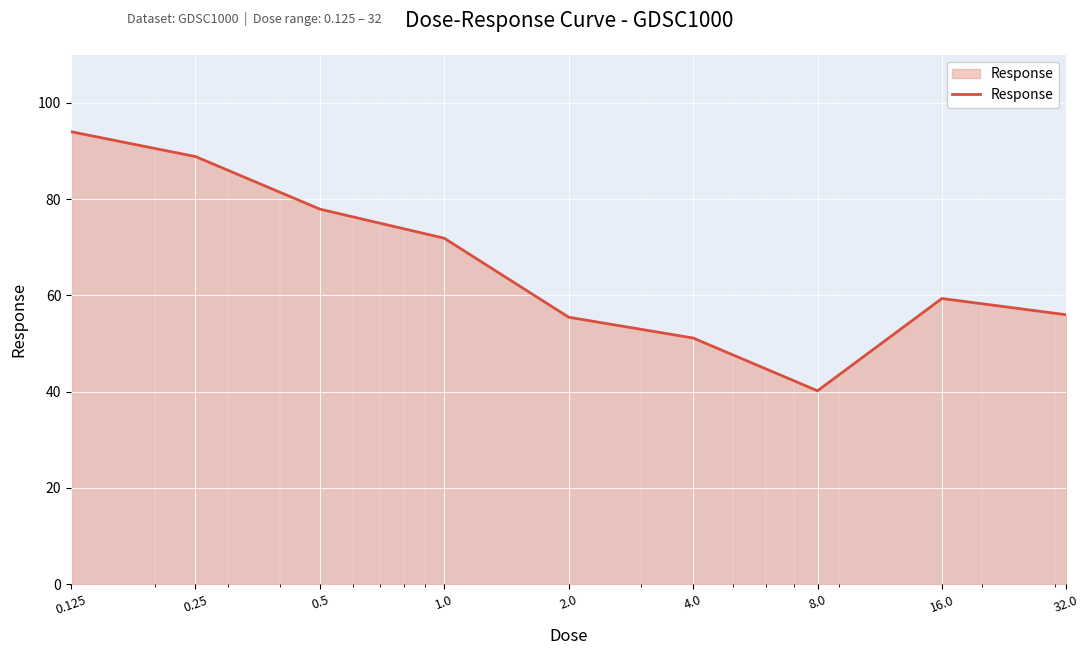

What is the maximum value shown in the chart?

94.0